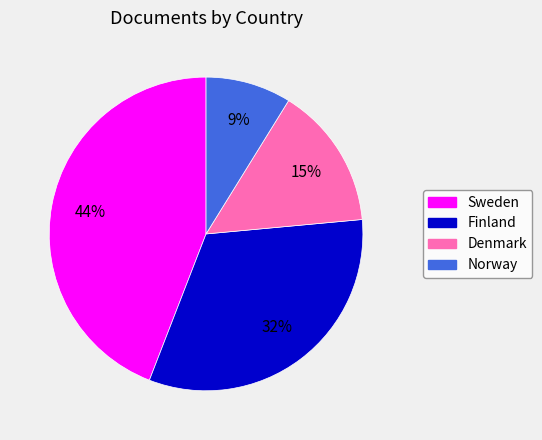

To the nearest percent, what portion does Denmark represent?

15%